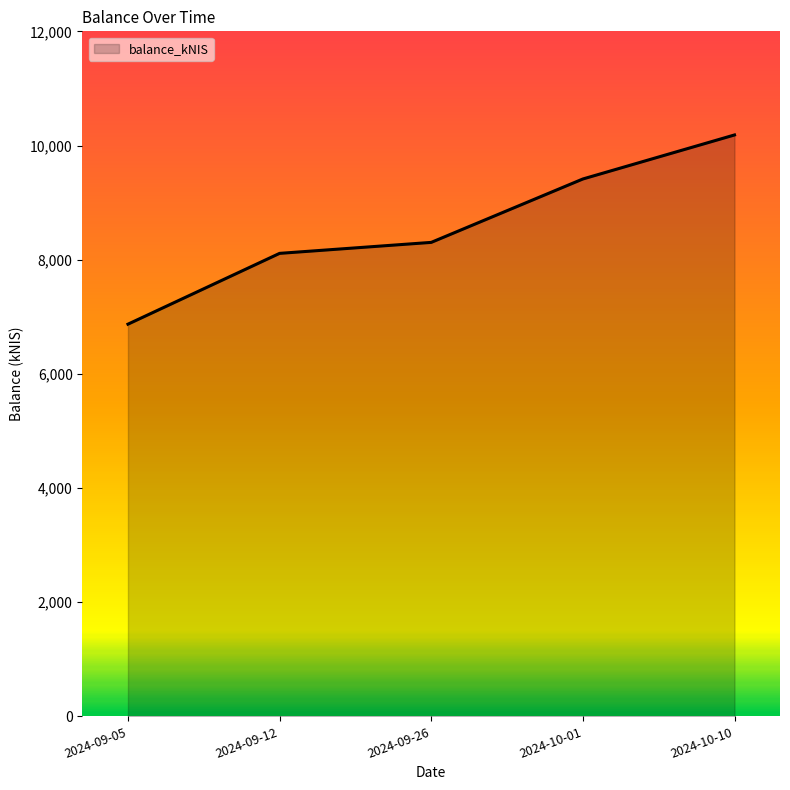

Approximately how many times larger is the value at 2024-09-12 compared to 2024-09-05?

1.2